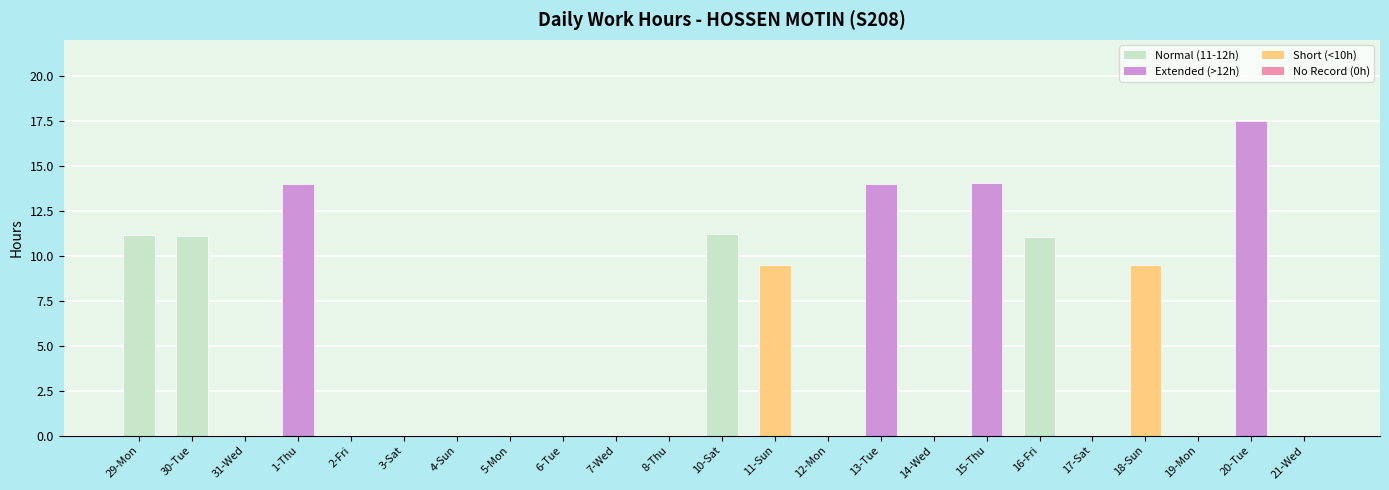

Is it true that the value at 10-Sat is 11.2?

True